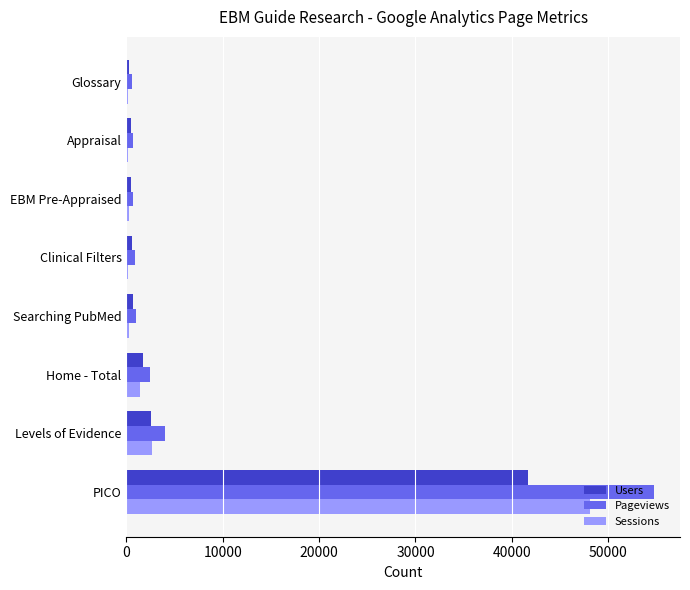

At which category is the sum across all series the highest?

PICO